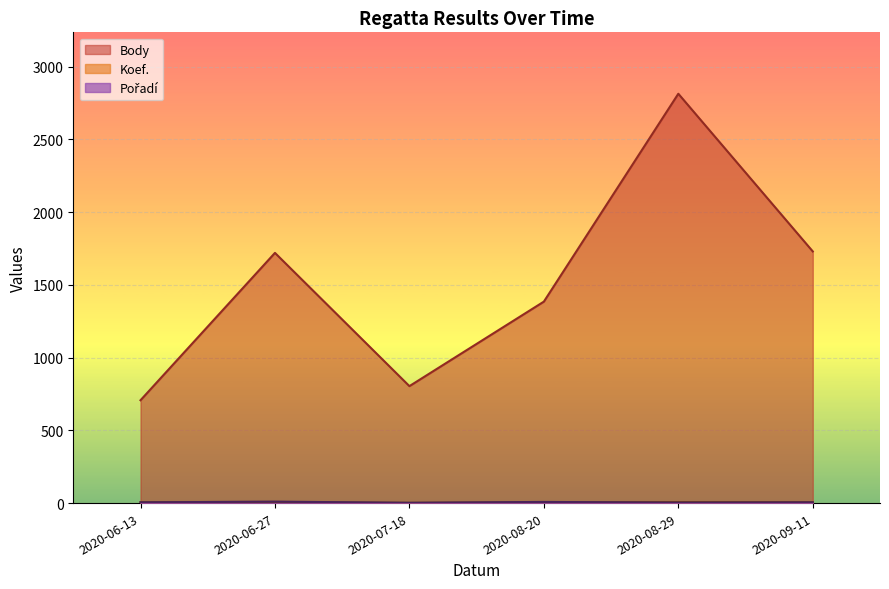

Which has a higher value, 2020-09-11 or 2020-07-18?

2020-09-11